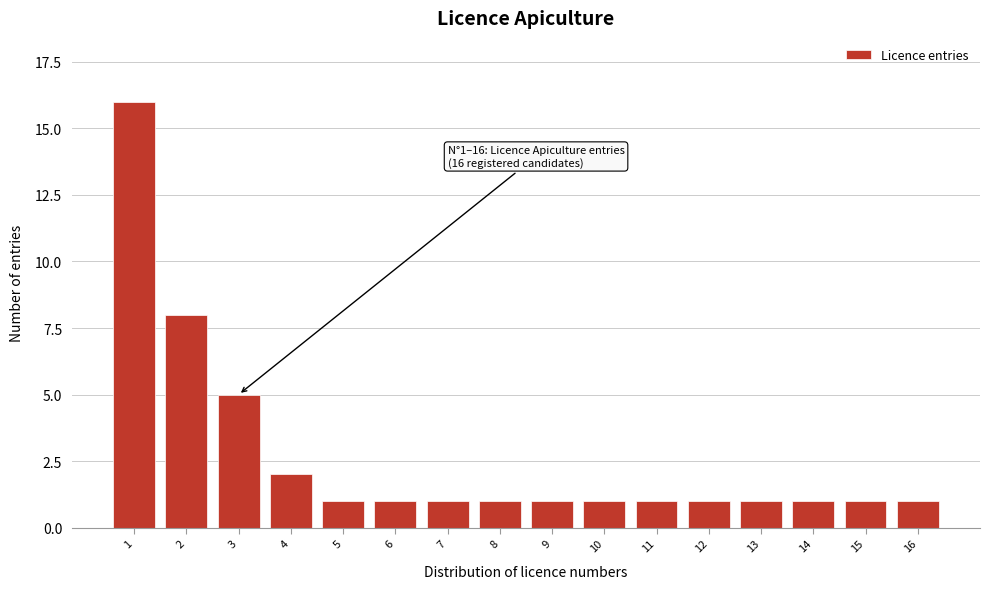

Reading right to left, extract all data points from this chart.

16=1	15=1	14=1	13=1	12=1	11=1	10=1	9=1	8=1	7=1	6=1	5=1	4=2	3=5	2=8	1=16